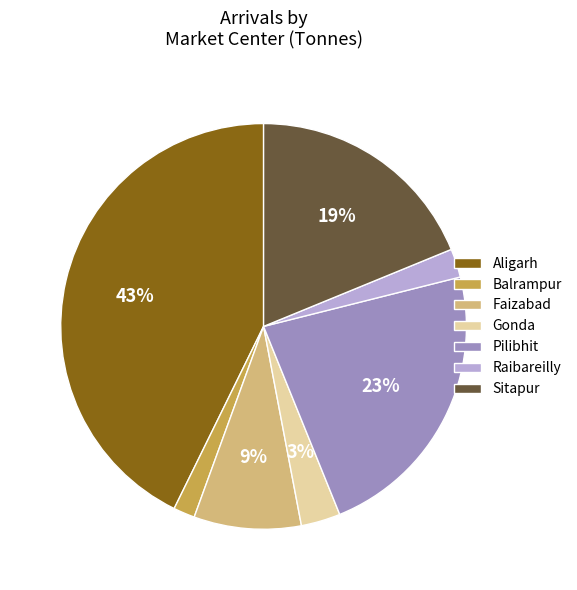

Is Sitapur the majority of the pie?

No